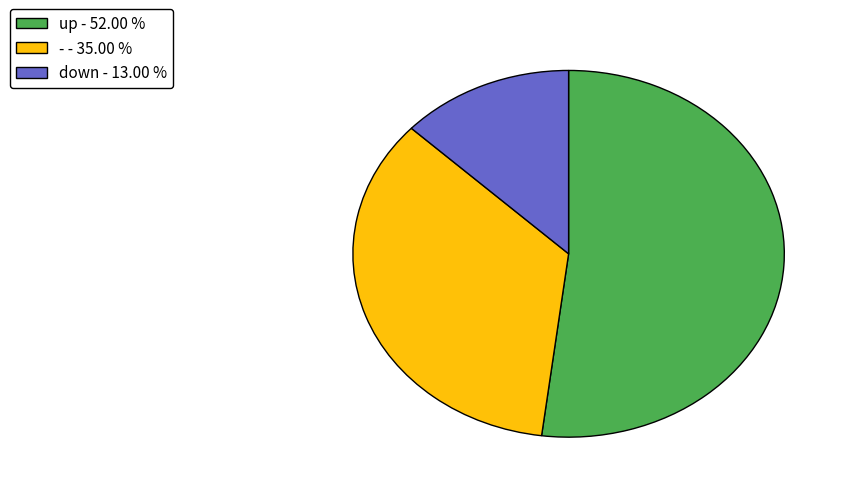

Rank the categories by value from lowest to highest.

down, -, up